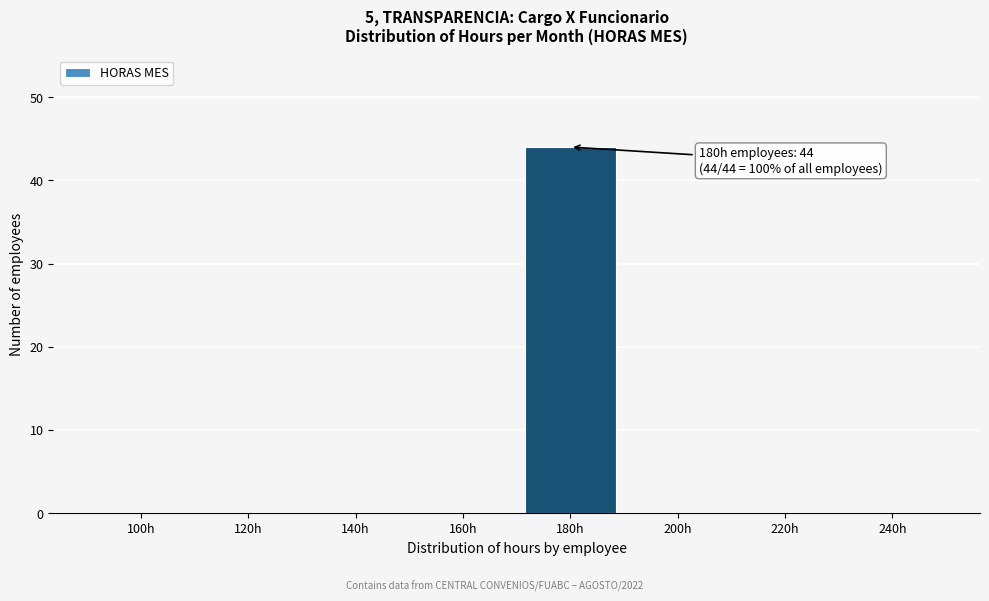

Reading left to right, what are all the values shown in this chart?

100h=0	120h=0	140h=0	160h=0	180h=44	200h=0	220h=0	240h=0